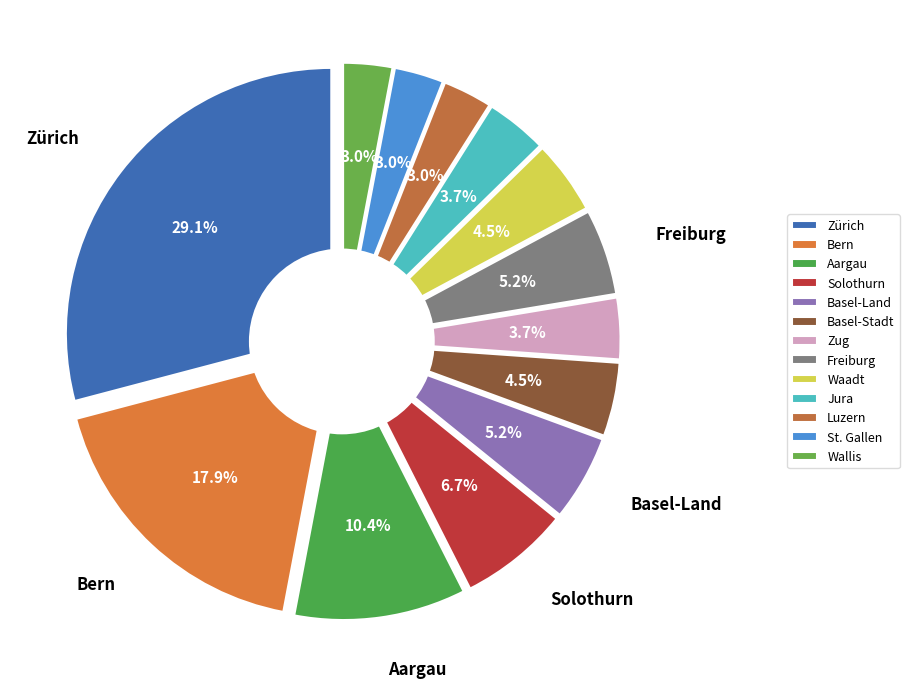

Which slice is the largest?

Zürich